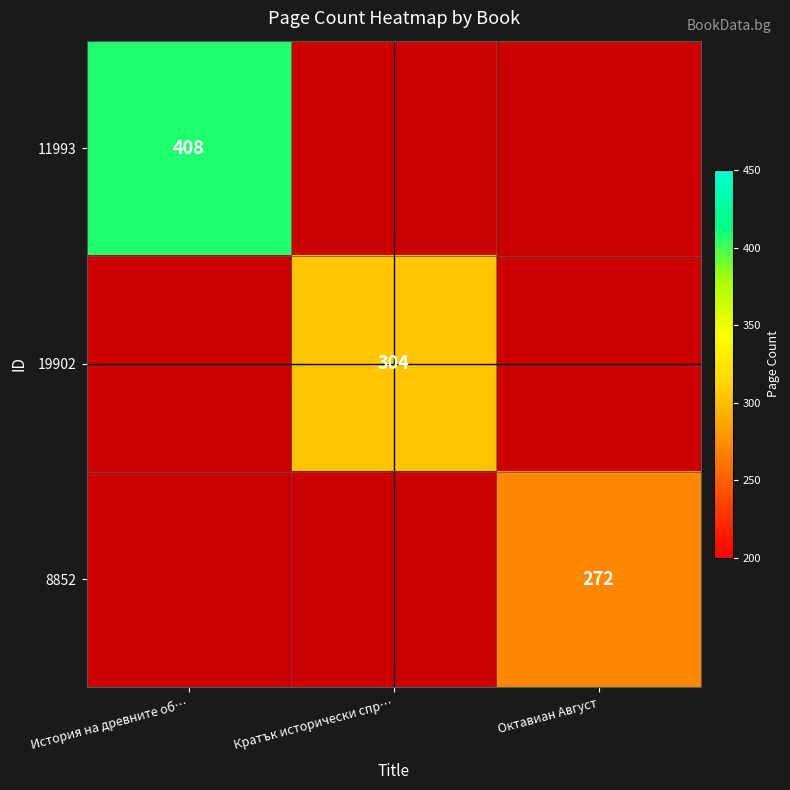

At which label is 11993 closest to 204?

История на древните об…